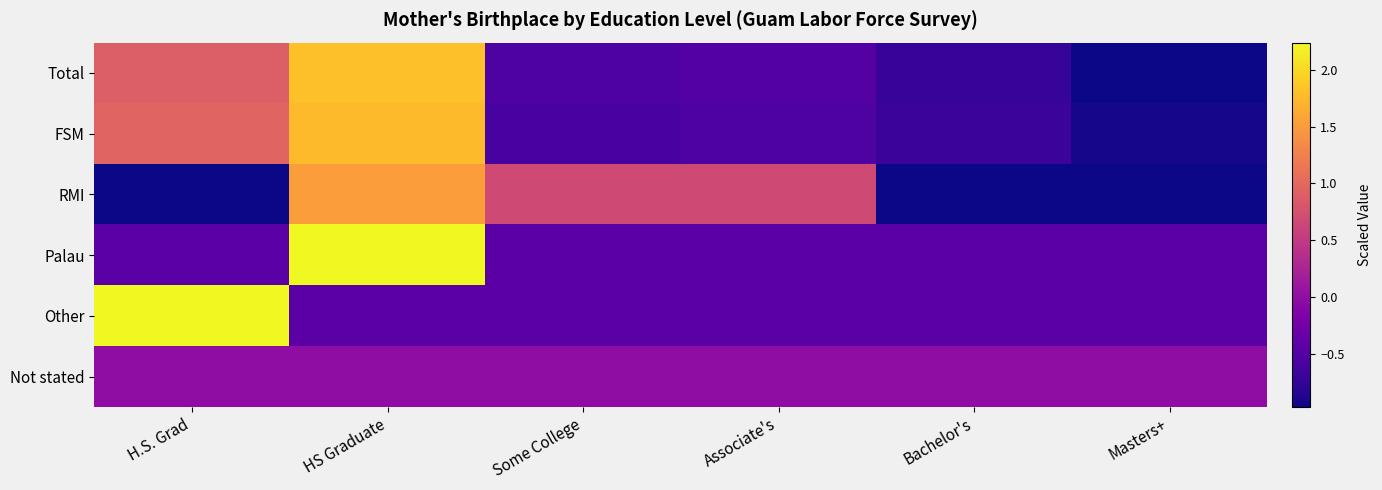

Reading left to right, list all the values displayed in this chart.

Total: H.S. Grad=0.9	HS Graduate=1.8	Some College=-0.5	Associate's=-0.5	Bachelor's=-0.7	Masters+=-0.9
FSM: H.S. Grad=1.0	HS Graduate=1.8	Some College=-0.6	Associate's=-0.5	Bachelor's=-0.7	Masters+=-0.9
RMI: H.S. Grad=-1.0	HS Graduate=1.5	Some College=0.7	Associate's=0.7	Bachelor's=-1.0	Masters+=-1.0
Palau: H.S. Grad=-0.4	HS Graduate=2.2	Some College=-0.4	Associate's=-0.4	Bachelor's=-0.4	Masters+=-0.4
Other: H.S. Grad=2.2	HS Graduate=-0.4	Some College=-0.4	Associate's=-0.4	Bachelor's=-0.4	Masters+=-0.4
Not stated: H.S. Grad=0.0	HS Graduate=0.0	Some College=0.0	Associate's=0.0	Bachelor's=0.0	Masters+=0.0